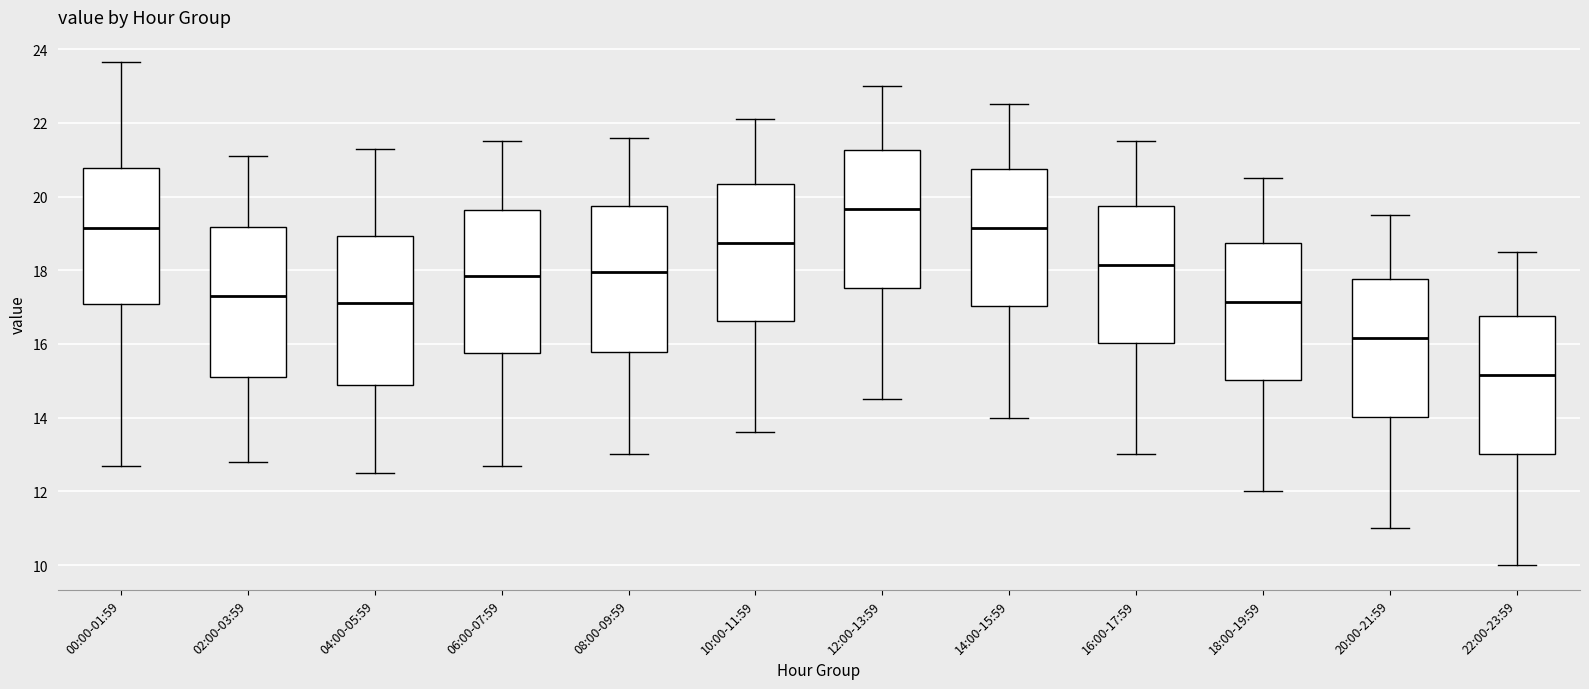

Which box's median line is the highest?

12:00-13:59